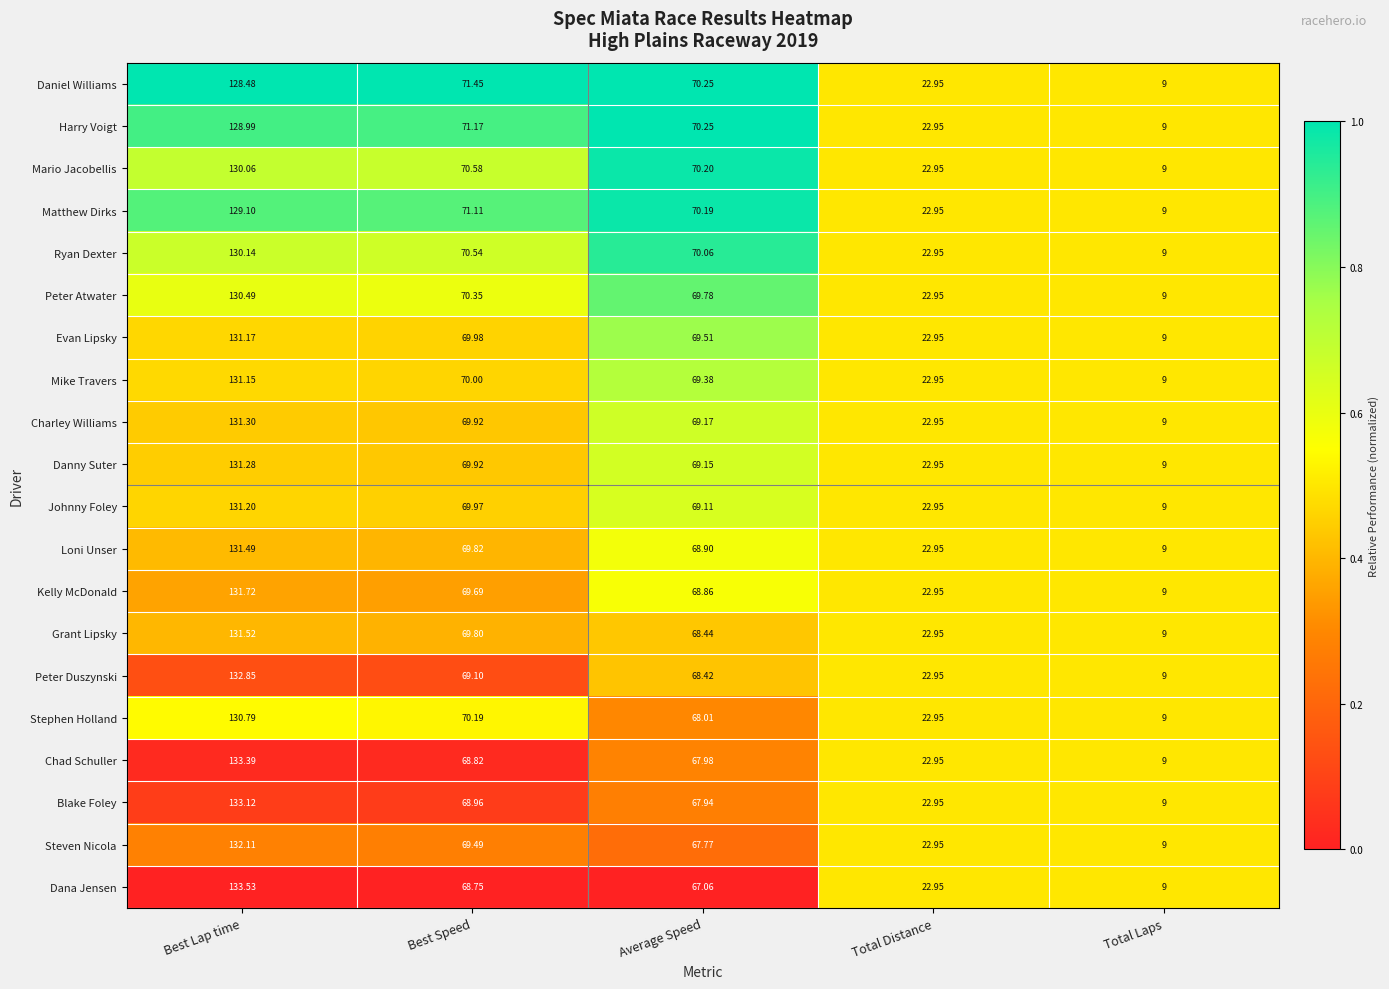

At which label does Harry Voigt first exceed 70?

Best Lap time